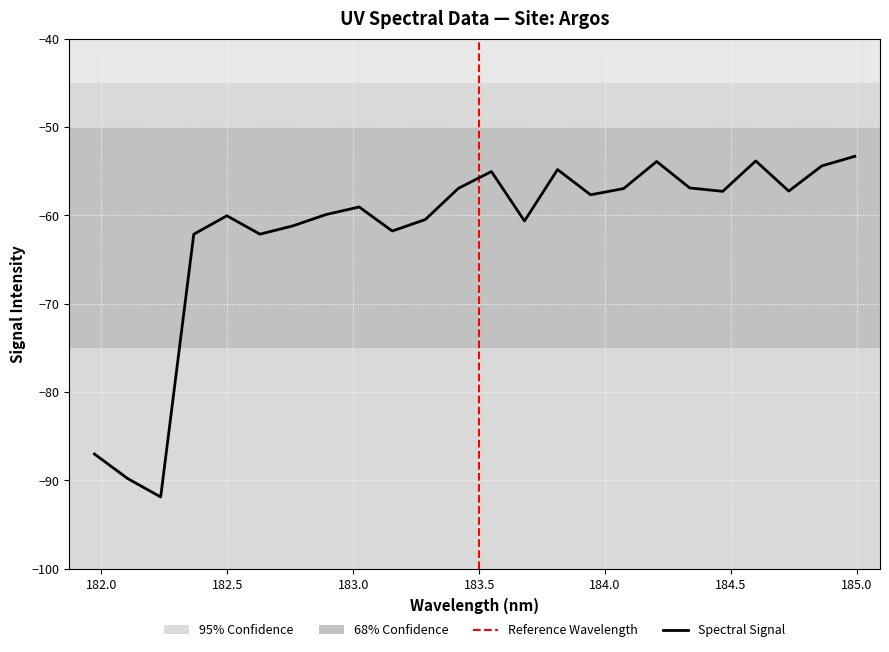

At which label does the data first exceed -57?

183.4176122368